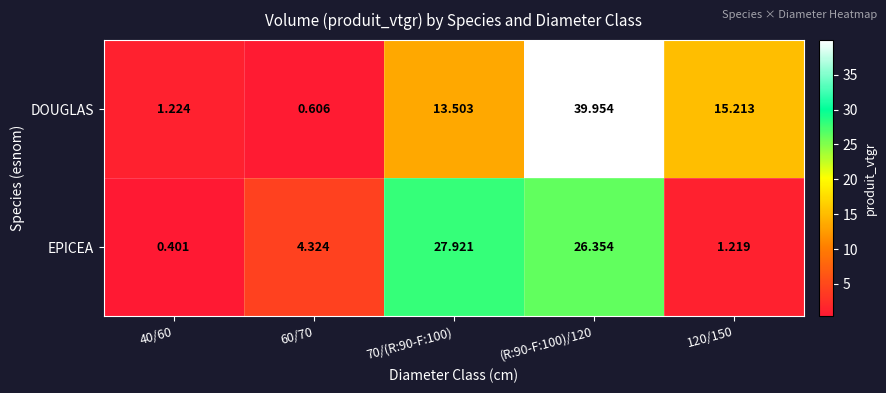

Rank the series by their average value, from lowest to highest.

EPICEA, DOUGLAS